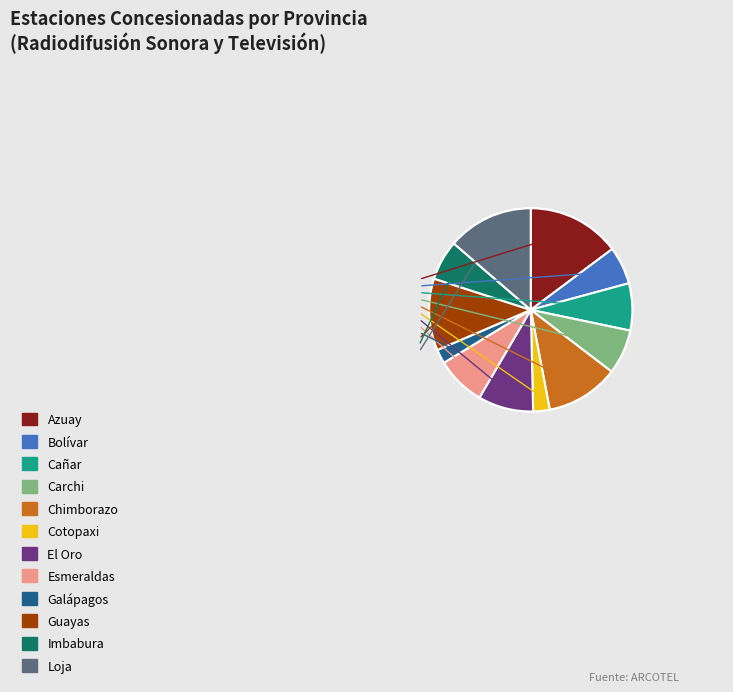

True or false: Imbabura accounts for 6% of the total.

True